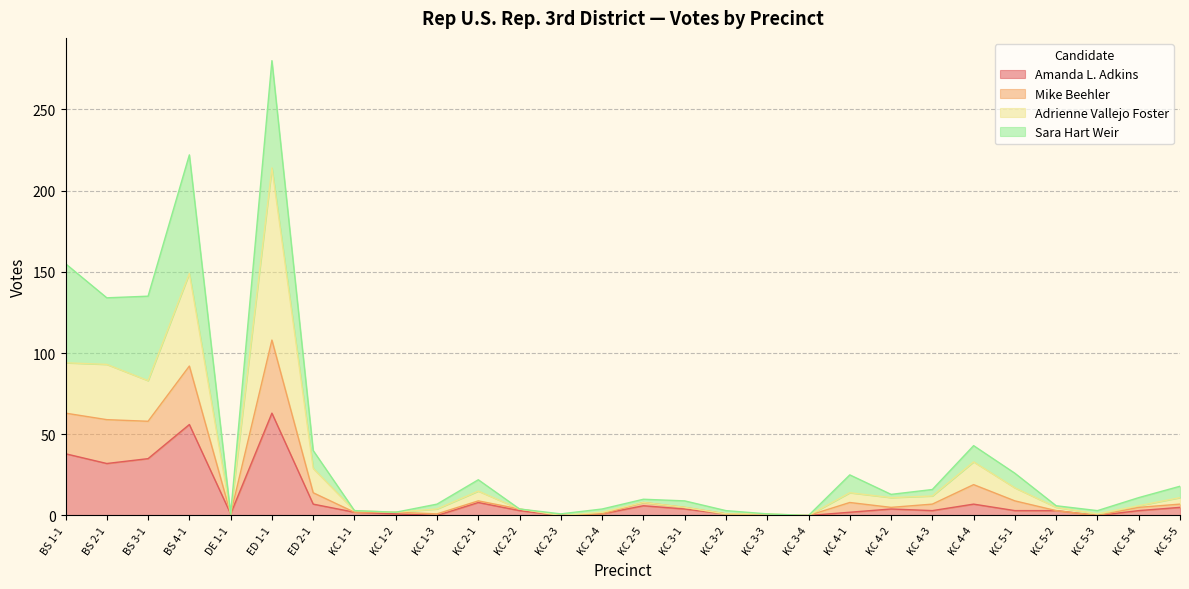

Does the chart have visible grid lines?

Yes